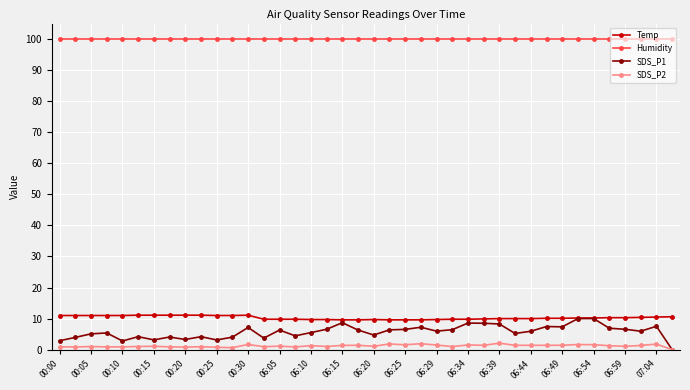

Which series has the largest total across all categories?

Humidity